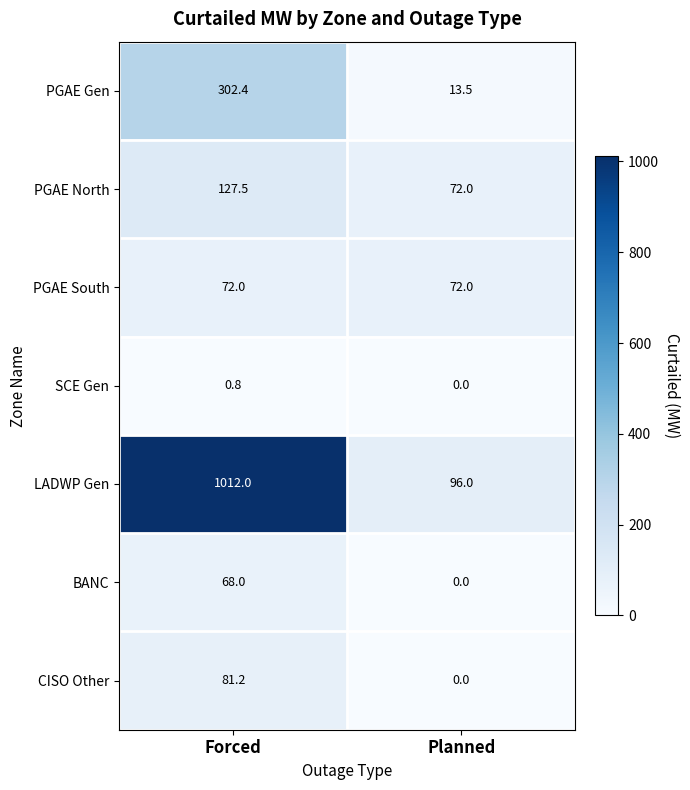

What value does the PGAE South series have at Planned?

72.0